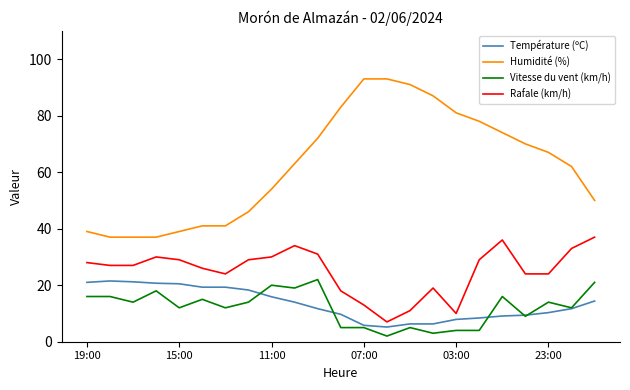

What is the lowest value of the Rafale (km/h) series?

7.0